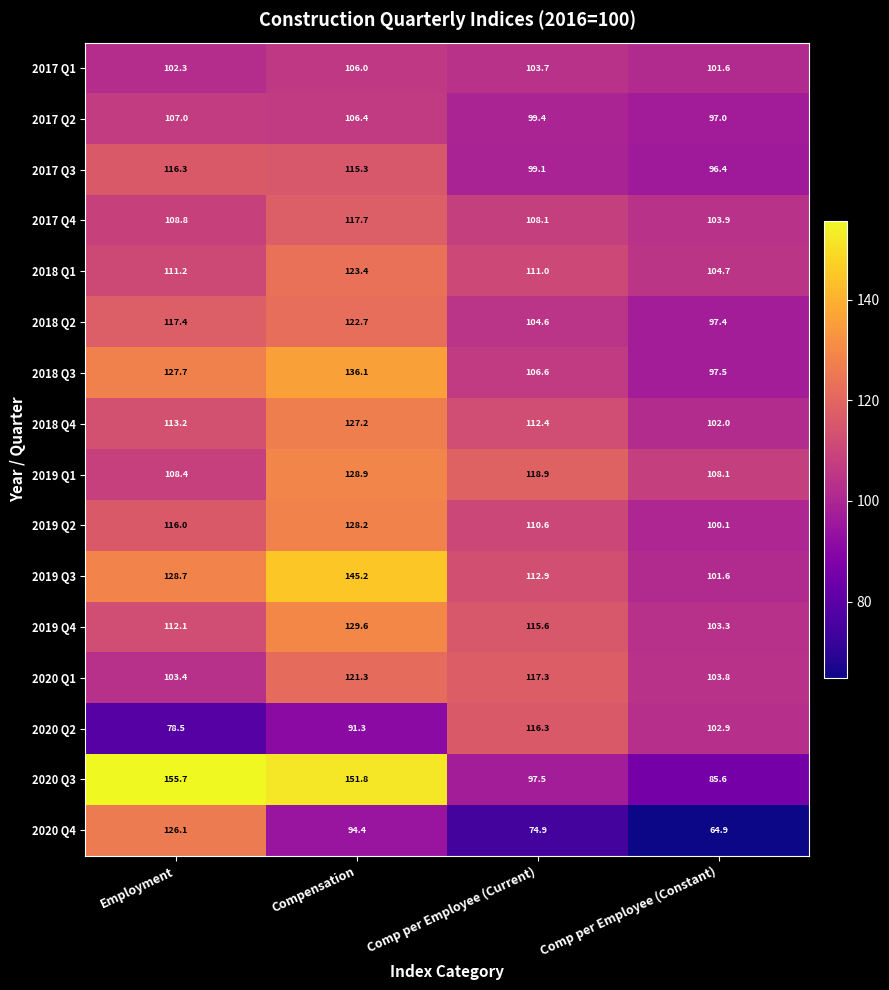

What is the approximate value of 2019 Q2 at Comp per Employee (Constant)?

100.1